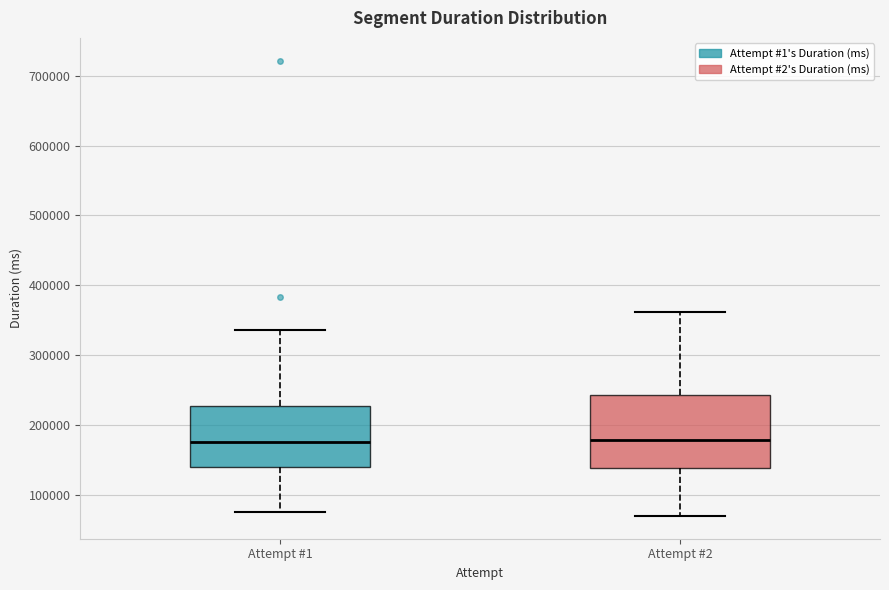

Reading left to right, transcribe this box plot: for each box, give where its median line is, the range the box spans, and where its two whiskers end, as read against the y-axis. The values are not printed on the chart, so give them approximately, as read against the axis.

Attempt #1: median 170000, box 140000 to 230000, whiskers 70000 to 340000
Attempt #2: median 180000, box 140000 to 240000, whiskers 70000 to 360000